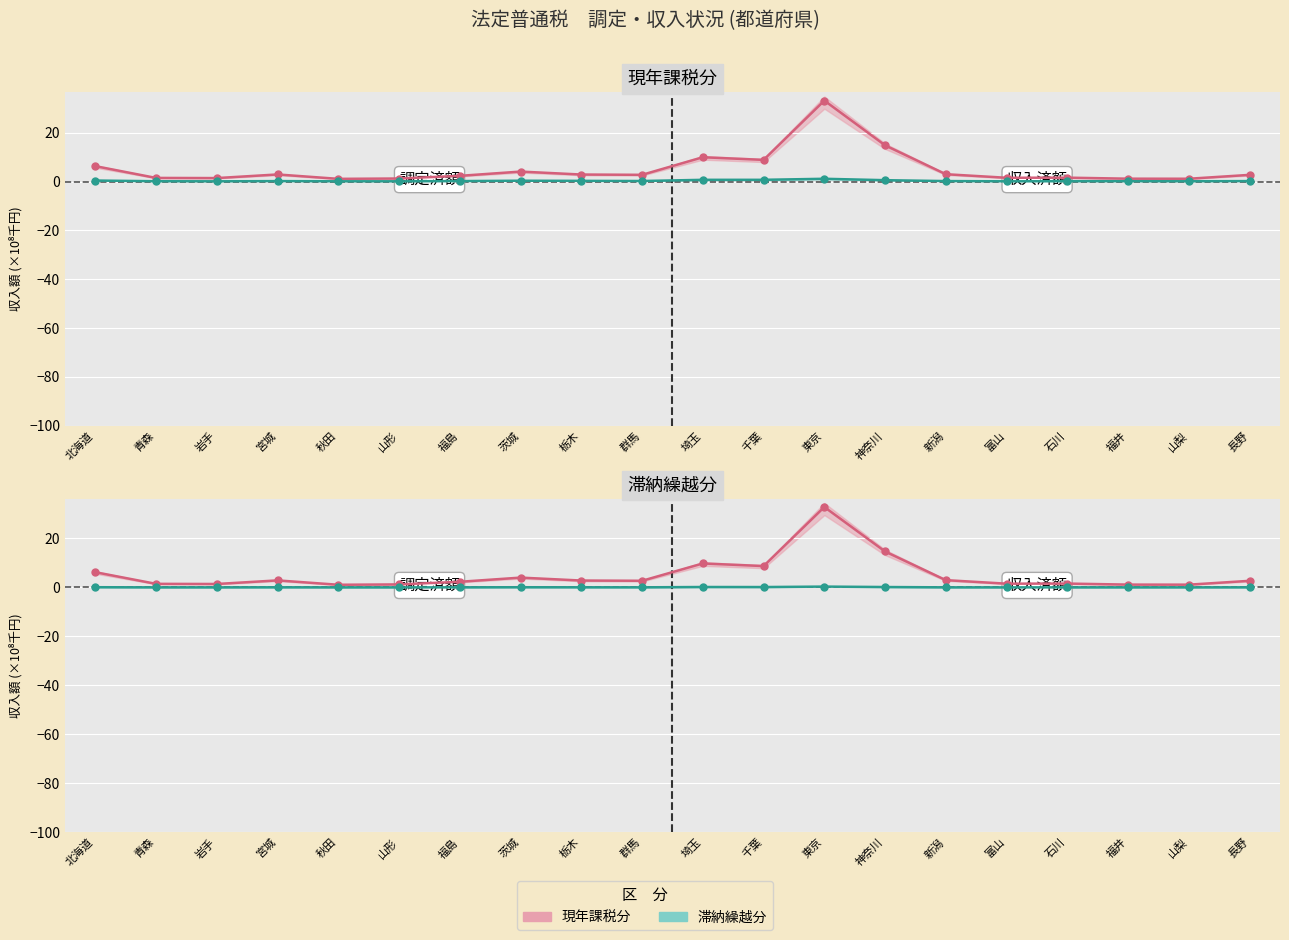

What is the minimum value for 現年課税分(調定)?

1.1